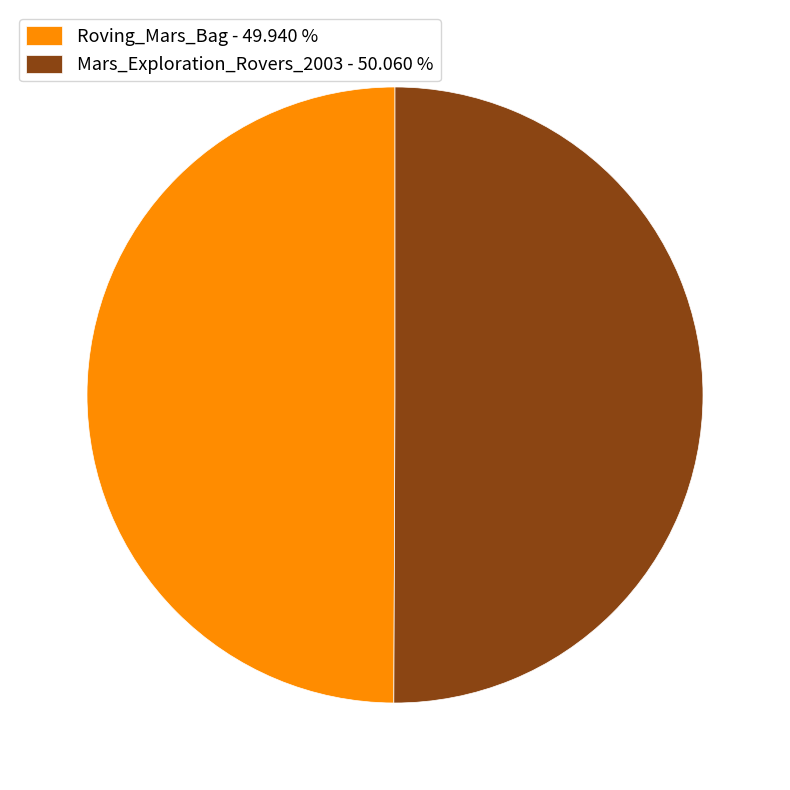

Is the sum of Mars_Exploration_Rovers_2003 - 50.060 % and Roving_Mars_Bag - 49.940 % greater than half?

Yes